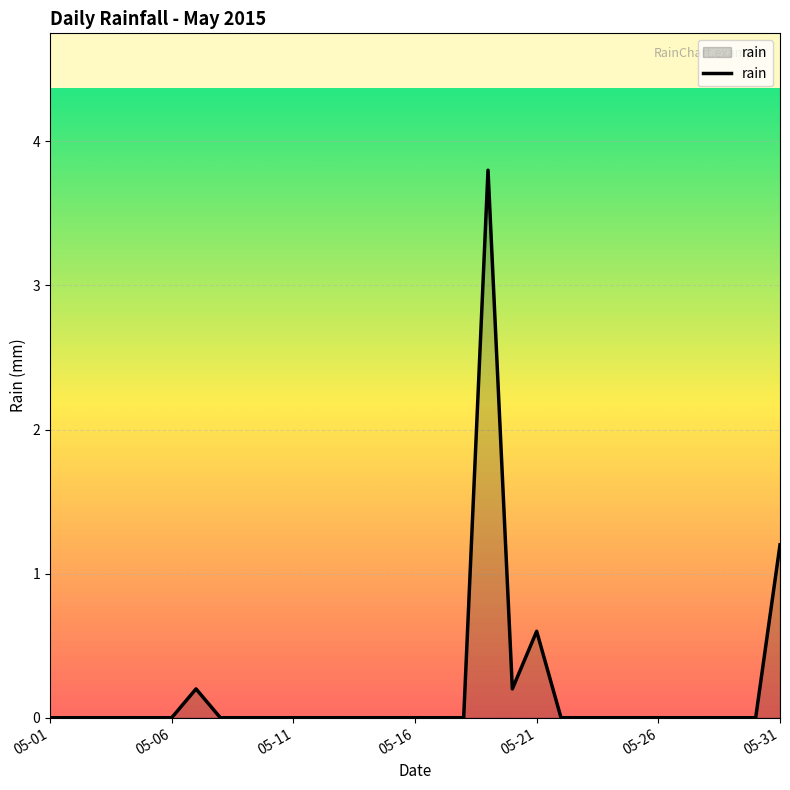

What is the difference between the maximum and minimum values?

3.8